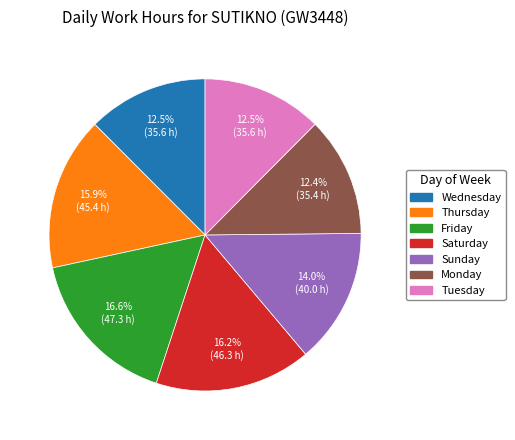

To the nearest percent, what is the average slice percentage?

14%